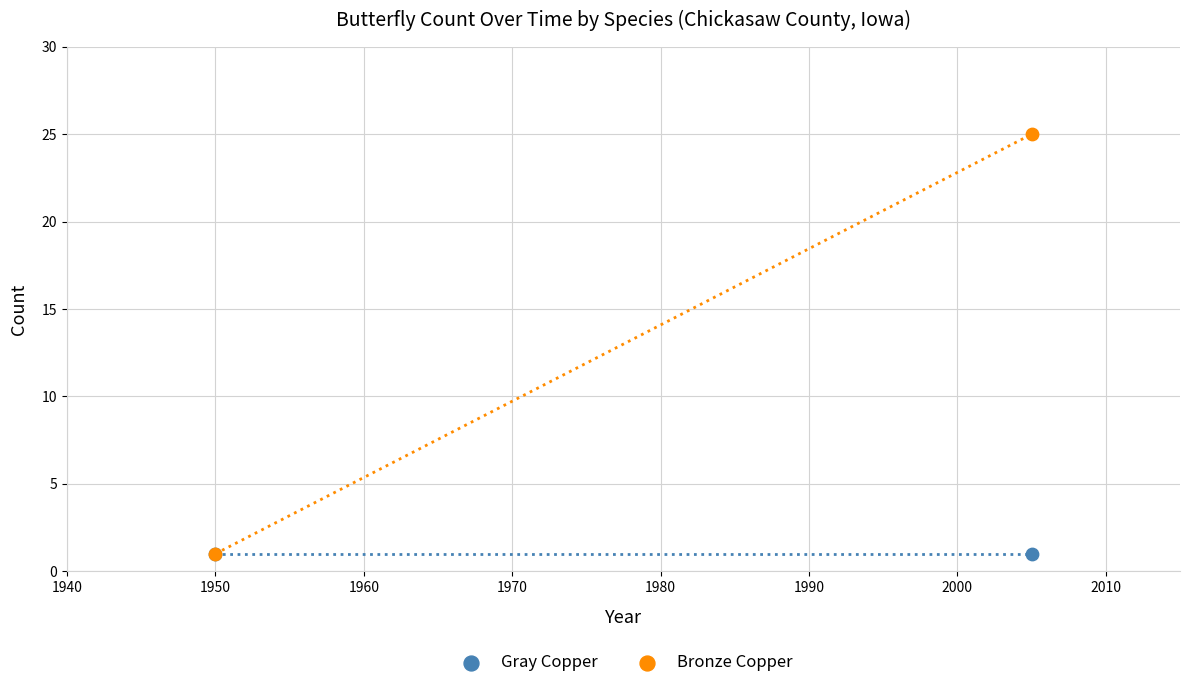

What are all the series names shown in the legend?

Gray Copper, Bronze Copper